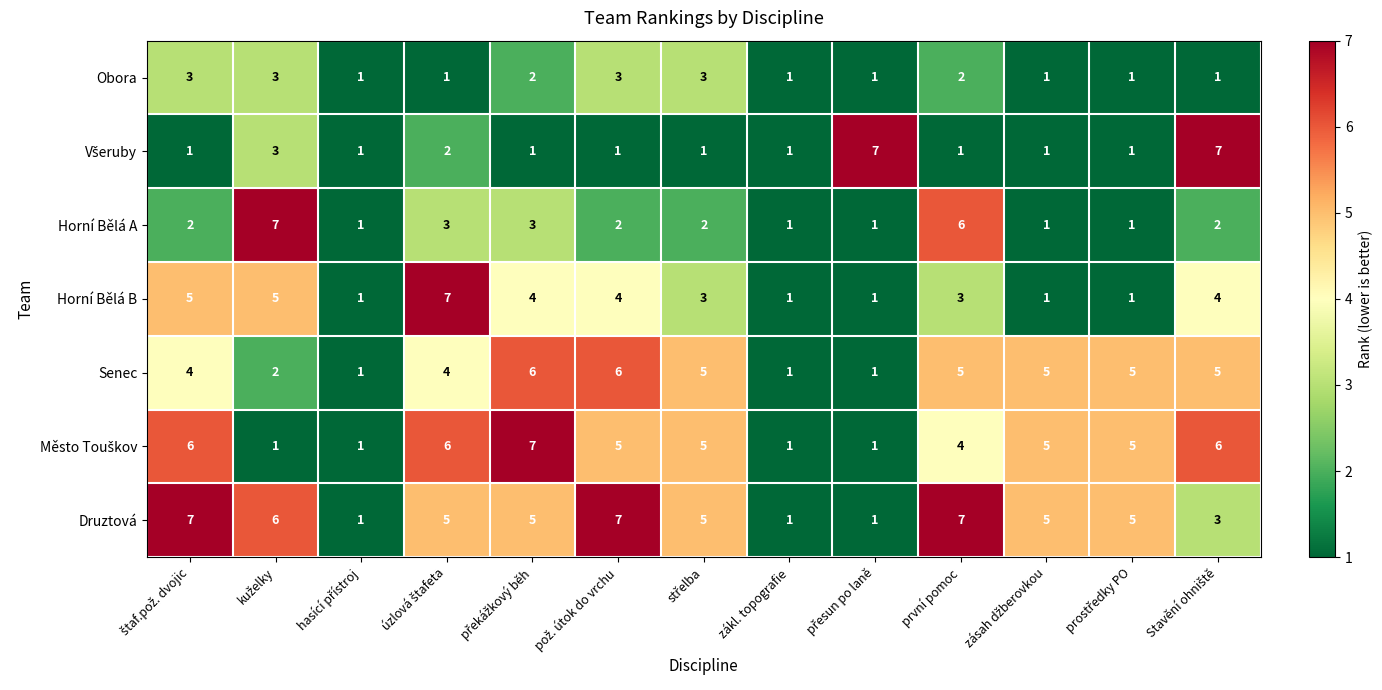

What is the greatest value displayed?

7